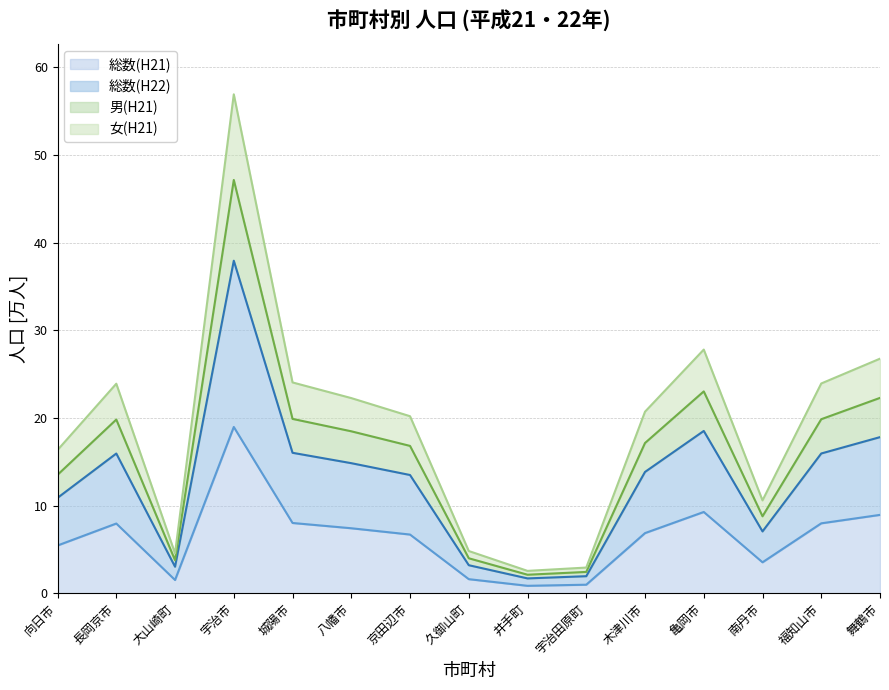

Is the value of 総数(H22) at 宇治田原町 greater than the value of 女(H21) at 城陽市?

No